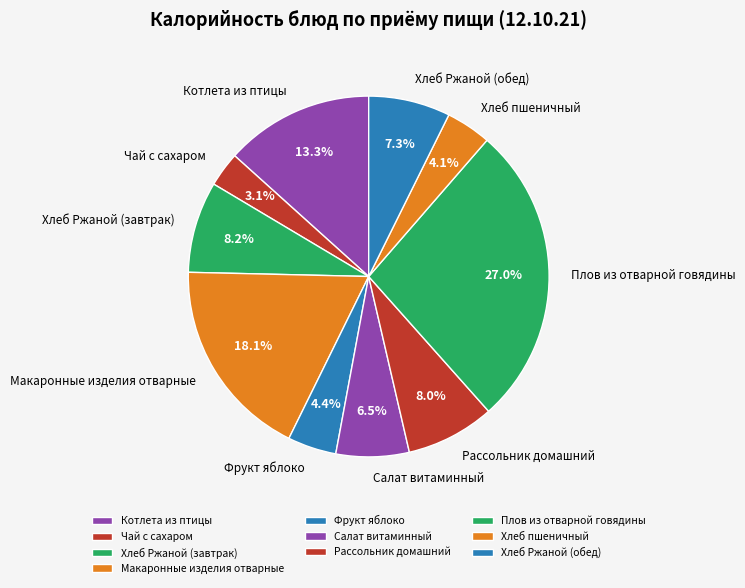

Which slice is the largest?

Плов из отварной говядины